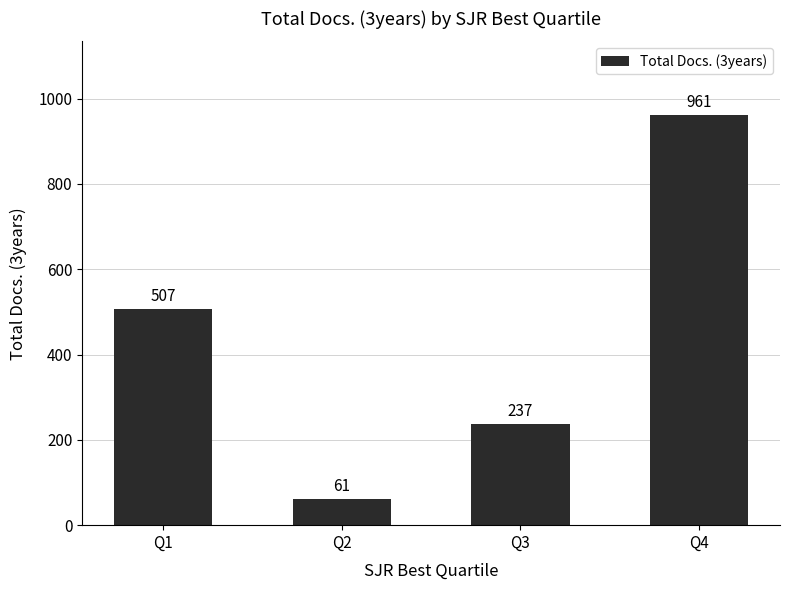

Rank the categories by value from highest to lowest.

Q4, Q1, Q3, Q2